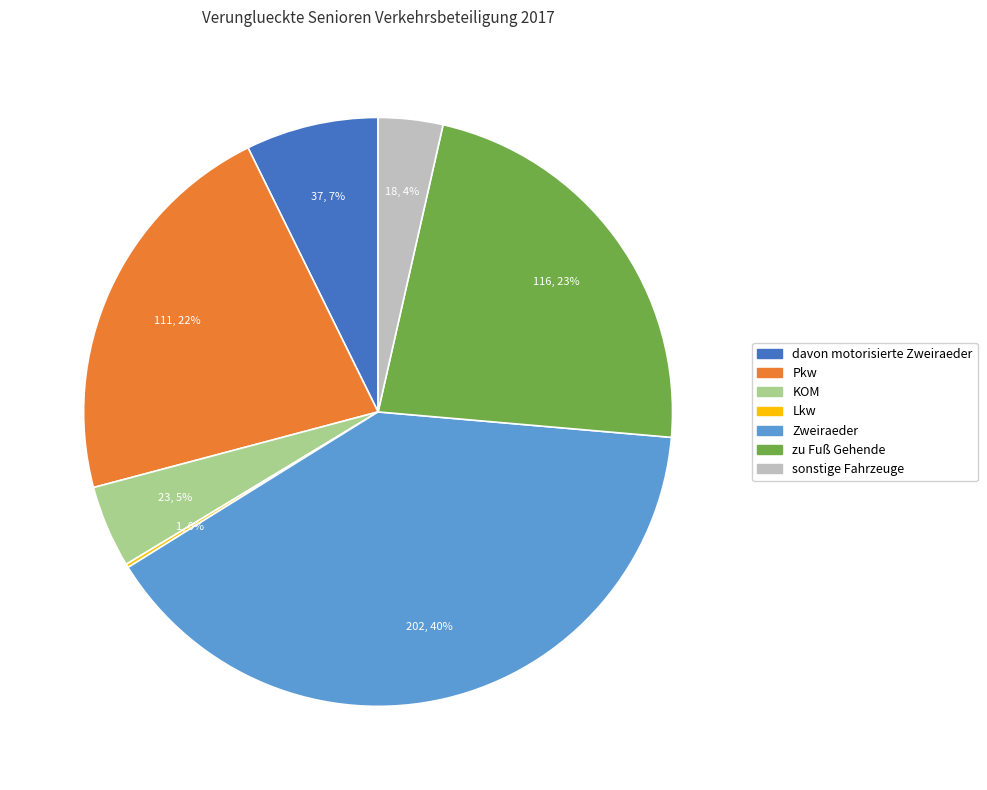

Is there a majority slice in this chart?

No